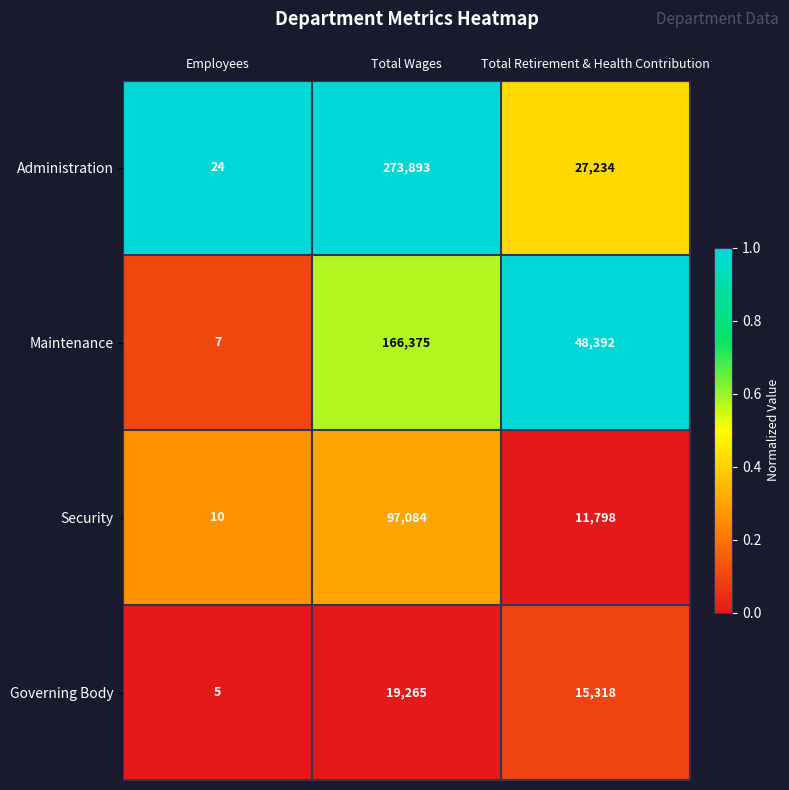

Between Total Wages and Total Retirement & Health Contribution, which series saw the biggest shift?

Administration